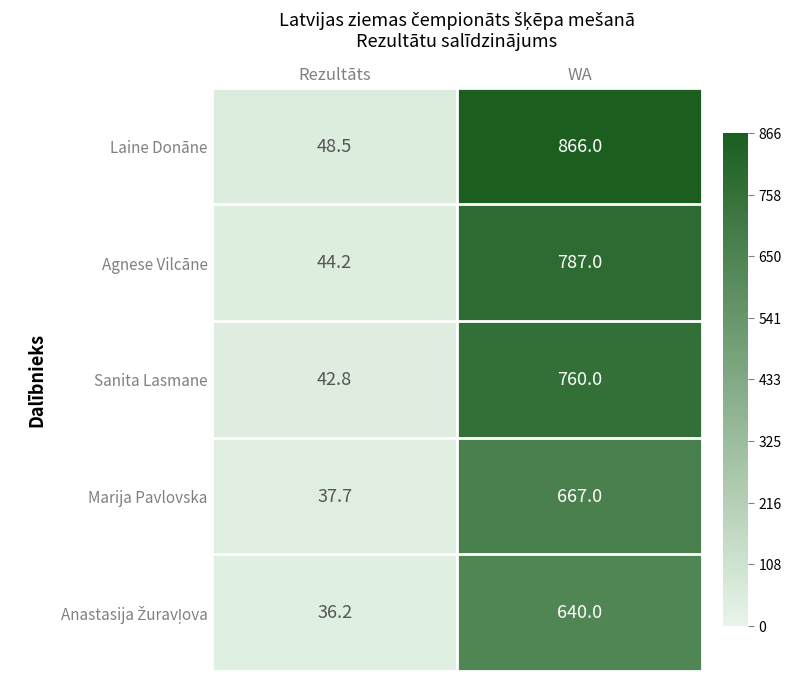

The Laine Donāne series shows 866.0 at WA. True or false?

True